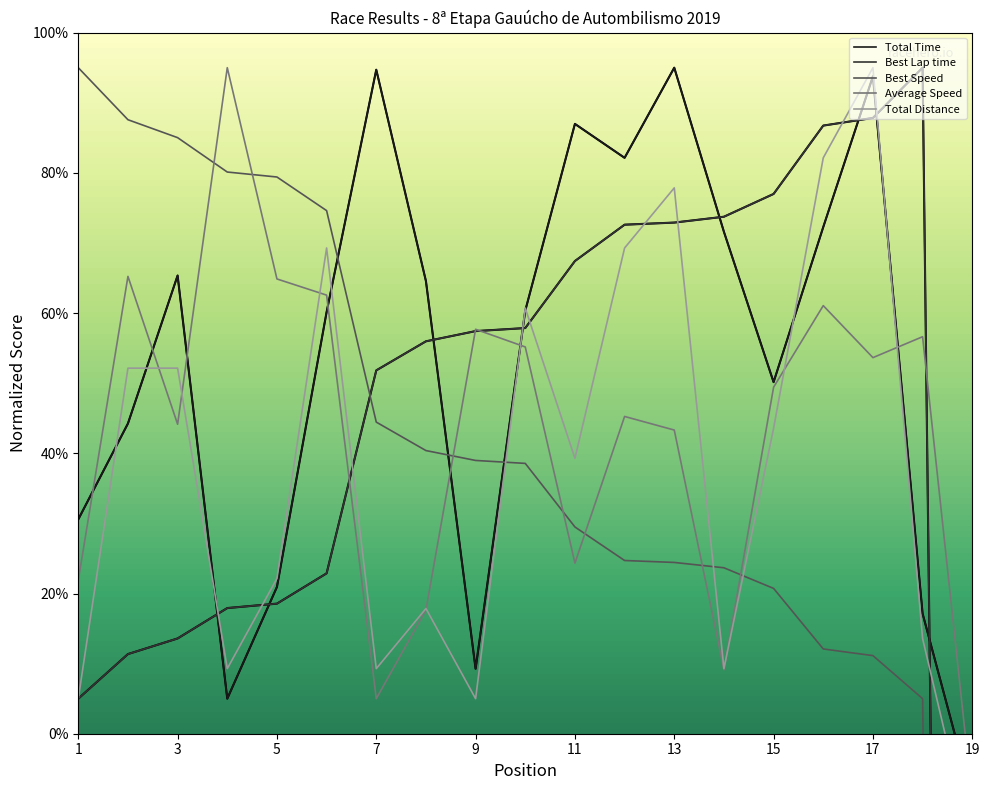

Which series has the largest total across all categories?

Total Time